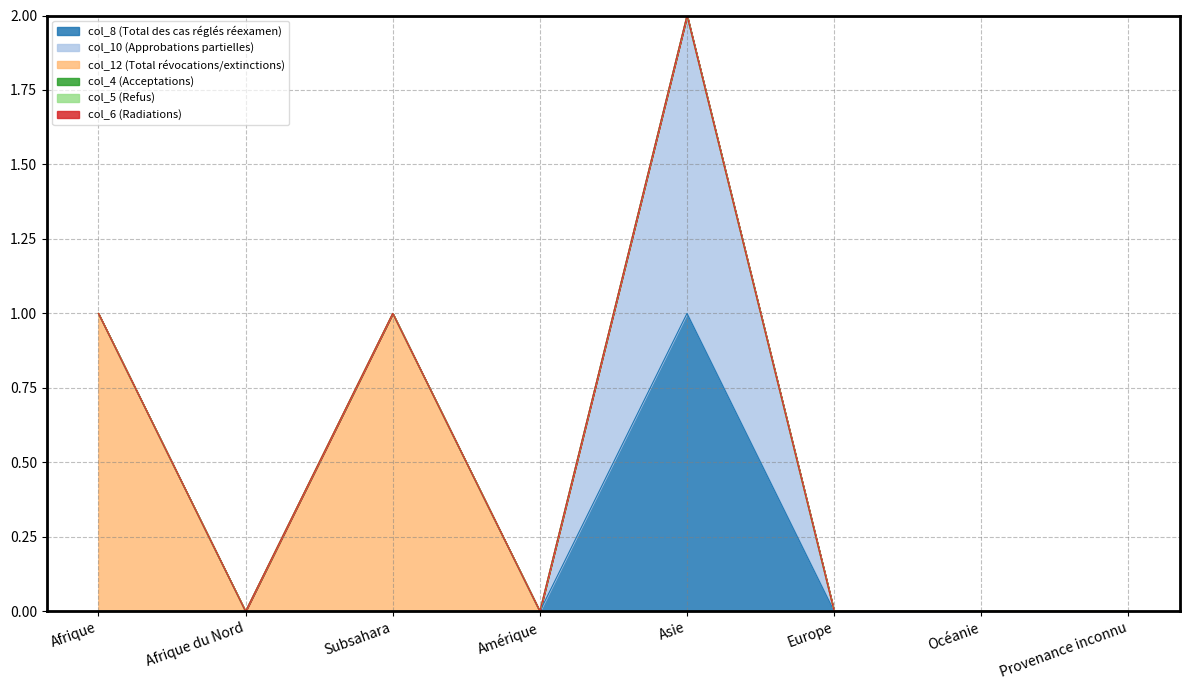

List the labels in order of col_6 (Radiations) value, smallest first.

Afrique, Afrique du Nord, Subsahara, Amérique, Asie, Europe, Océanie, Provenance inconnu